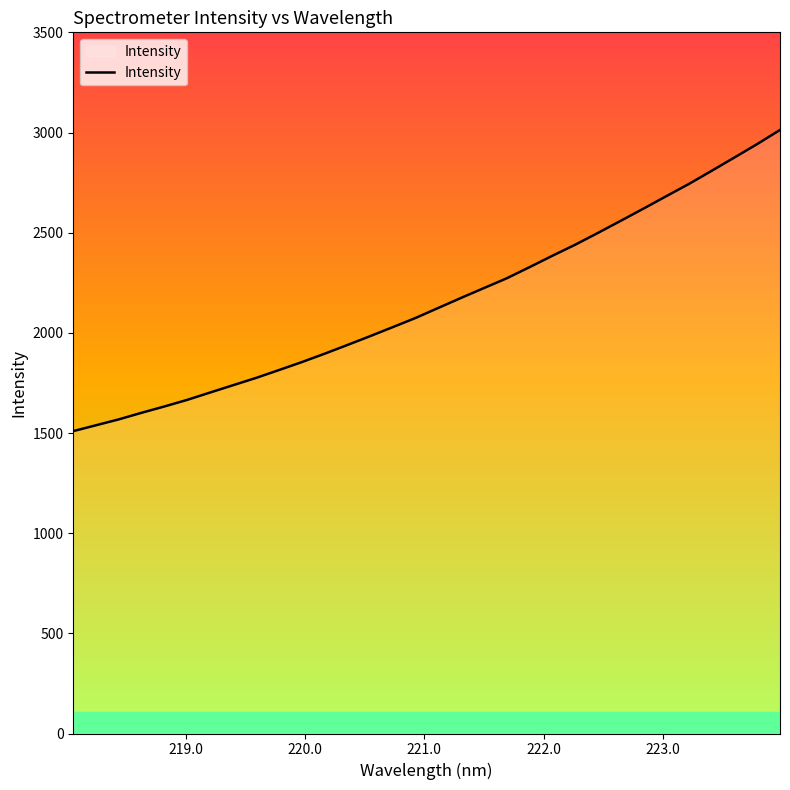

What is the sum of all values?

69002.4